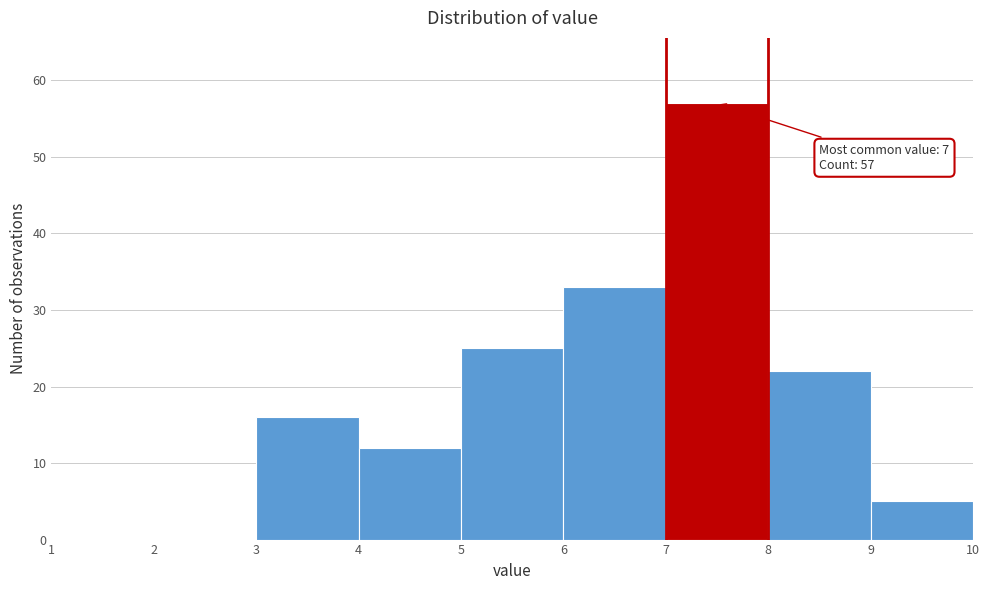

Over which range of the x-axis is the bar tallest?

7 to 8